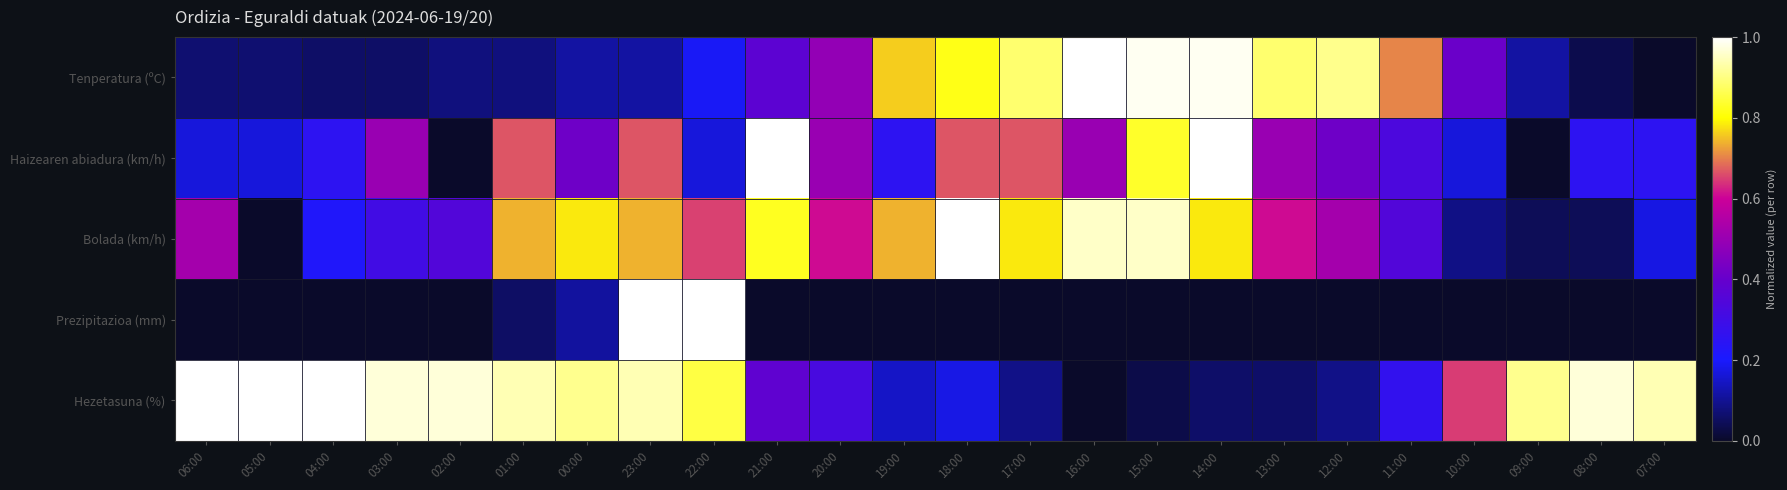

Rank the series at 09:00 from lowest to highest value.

Haizearen abiadura (km/h), Prezipitazioa (mm), Bolada (km/h), Tenperatura (ºC), Hezetasuna (%)